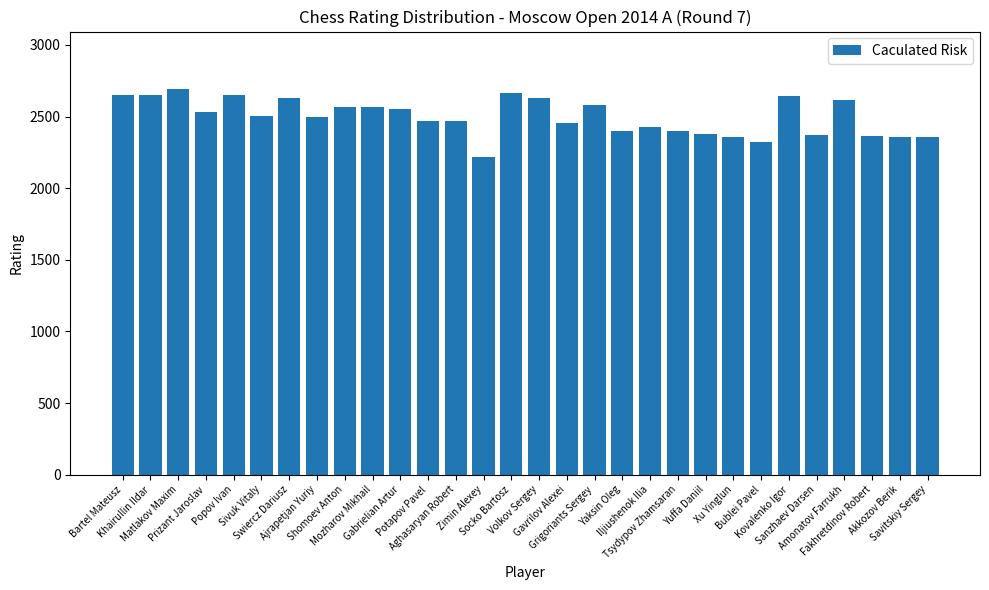

How many data points does each series have?

30